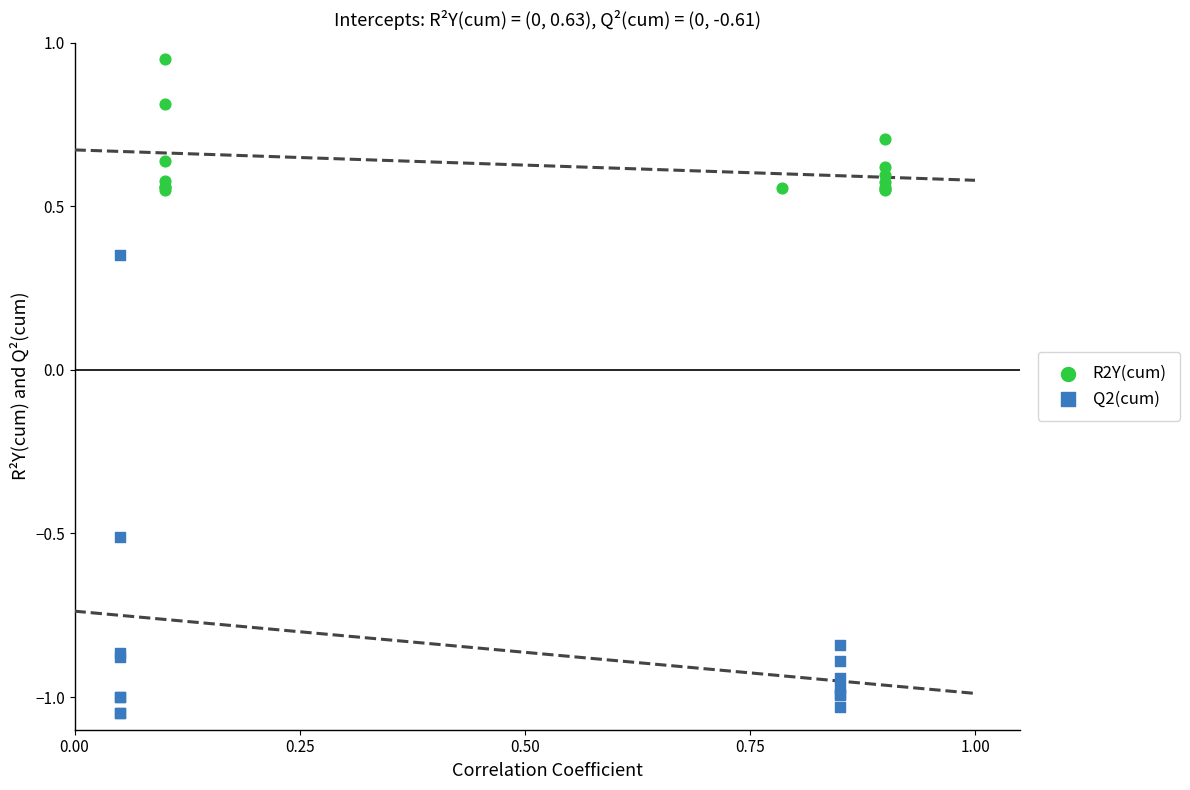

Which series contains the lowest Y value?

Q2(cum)